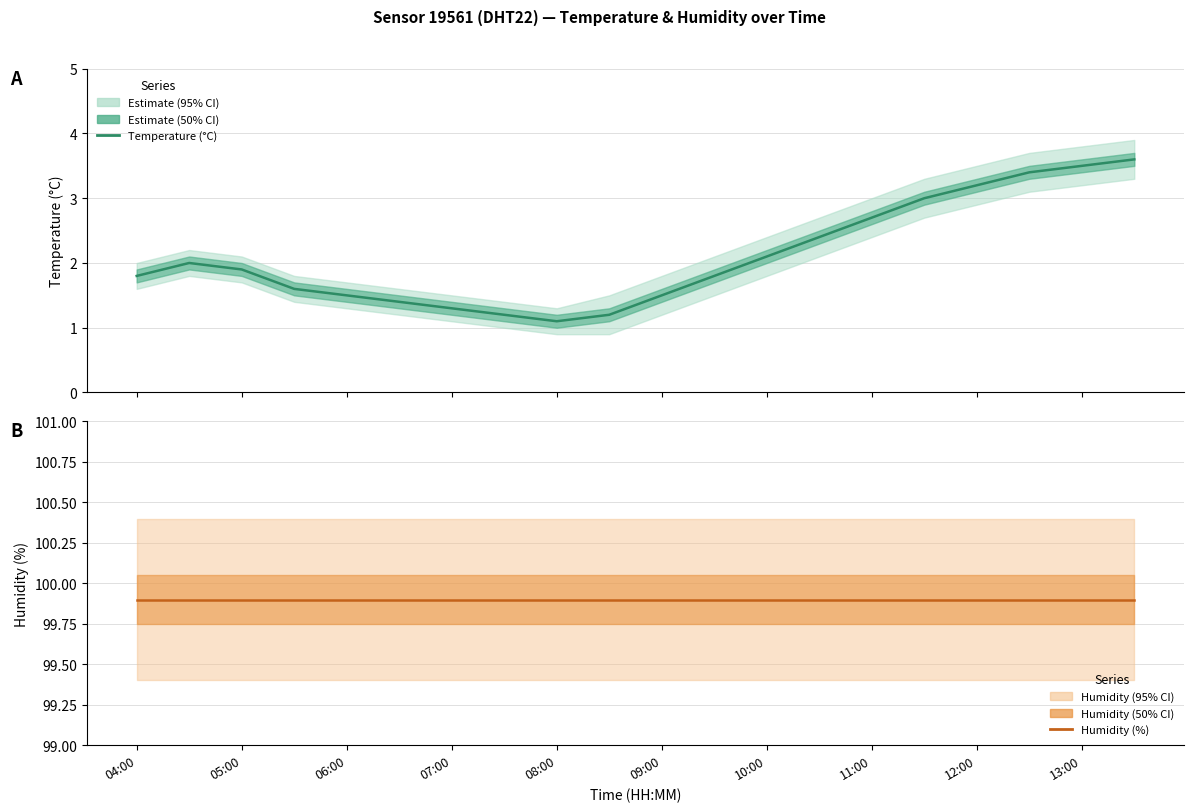

At how many categories does at least one series exceed 59?

20